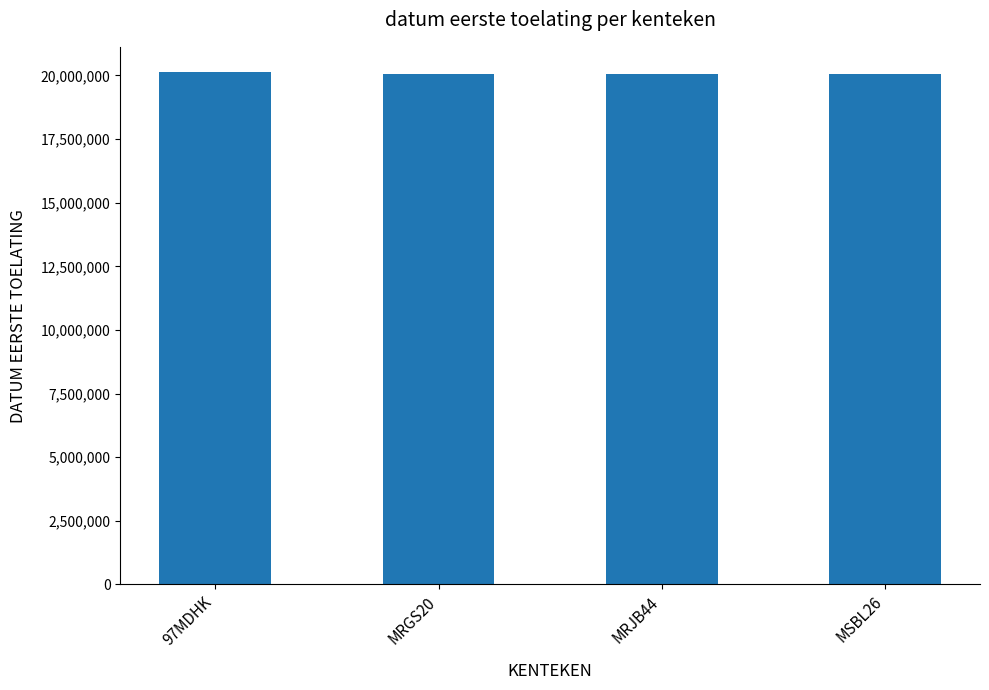

What is the value of the 3rd bar from the left?

20070105